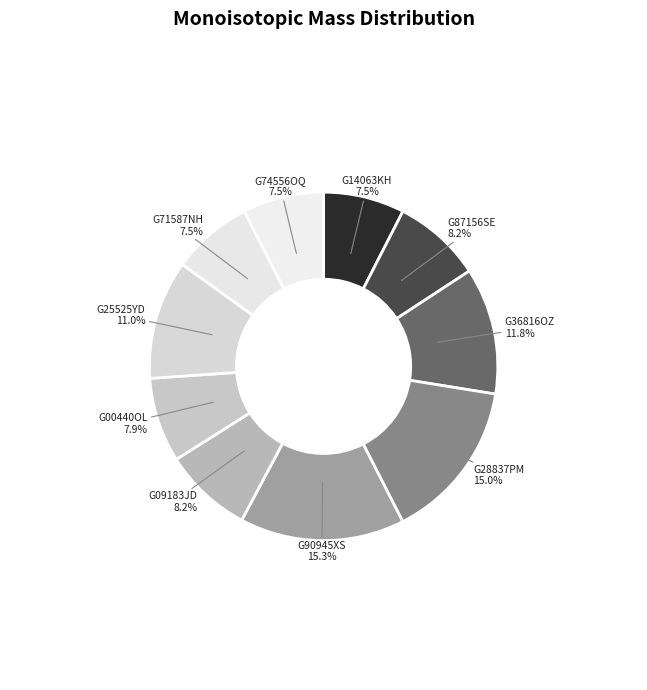

Does any single category account for the majority?

No